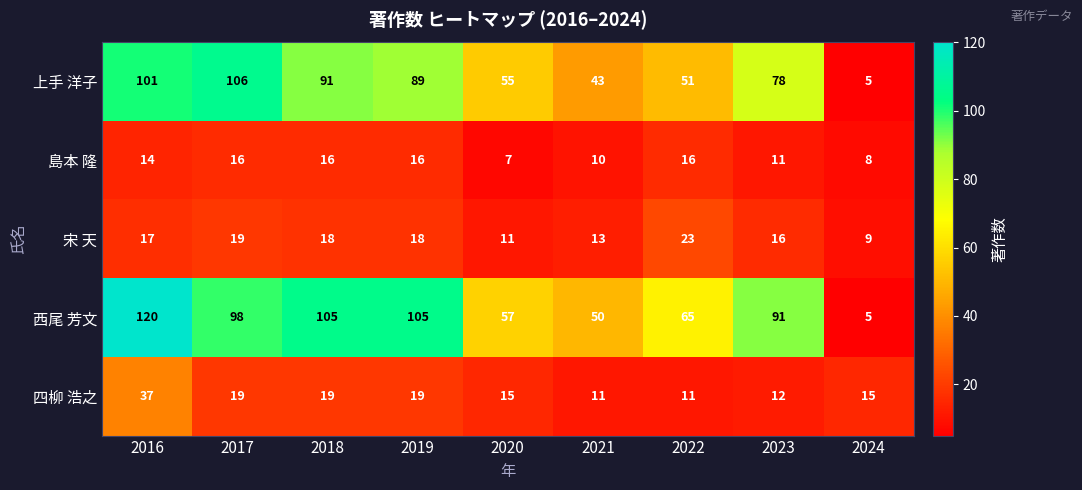

Which series has the widest spread of values?

西尾 芳文